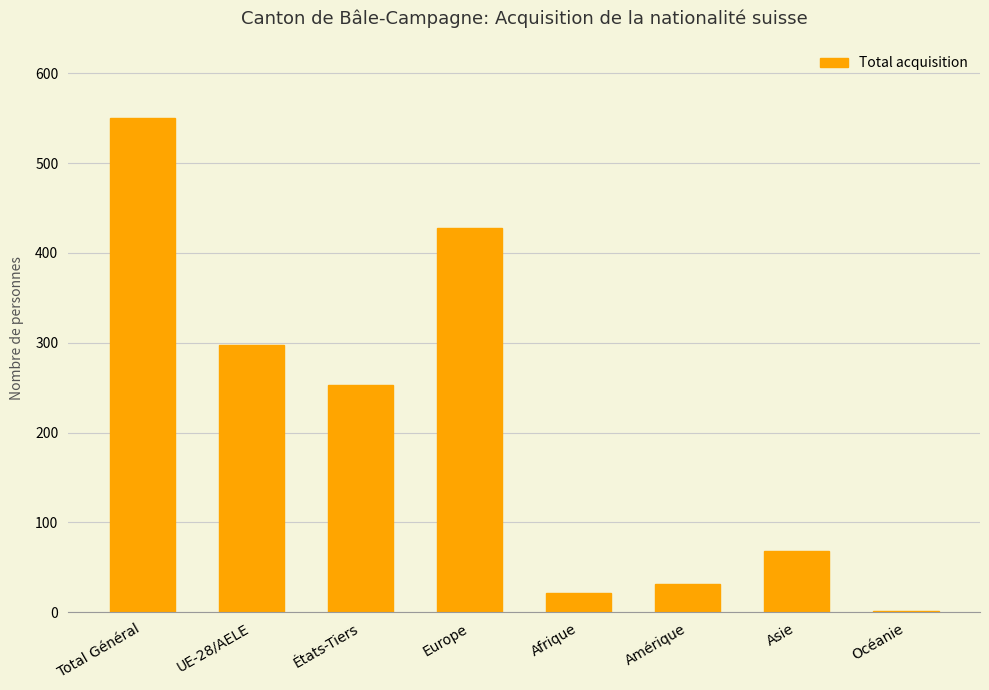

What is the greatest value displayed?

550